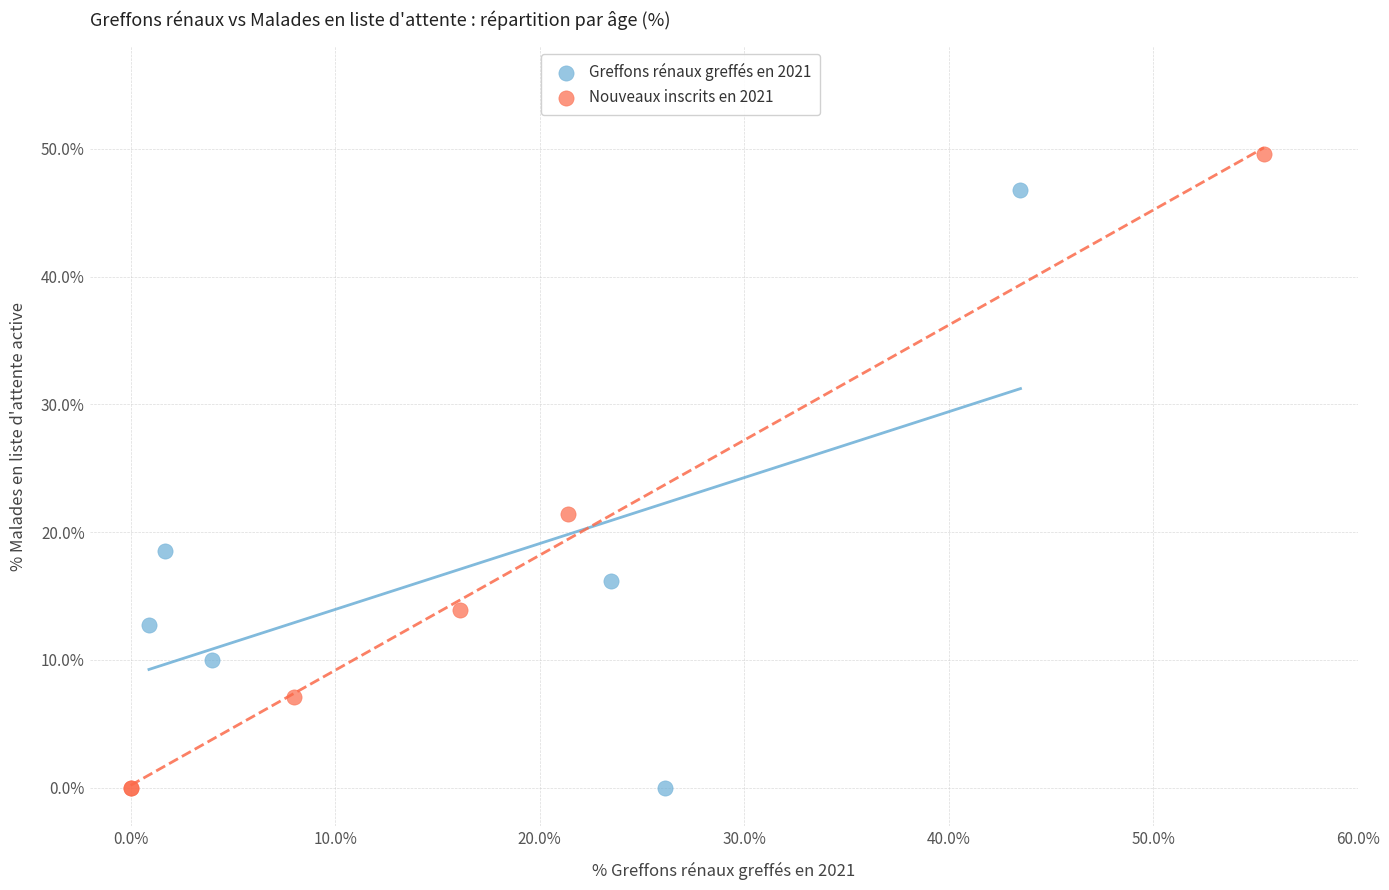

Which series reaches the maximum Y coordinate?

Nouveaux inscrits en 2021